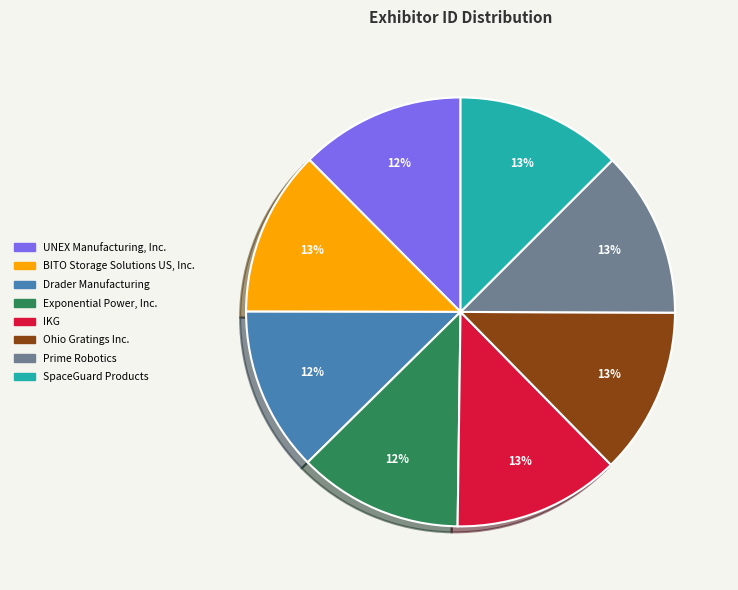

True or false: Drader Manufacturing accounts for 12% of the total.

True